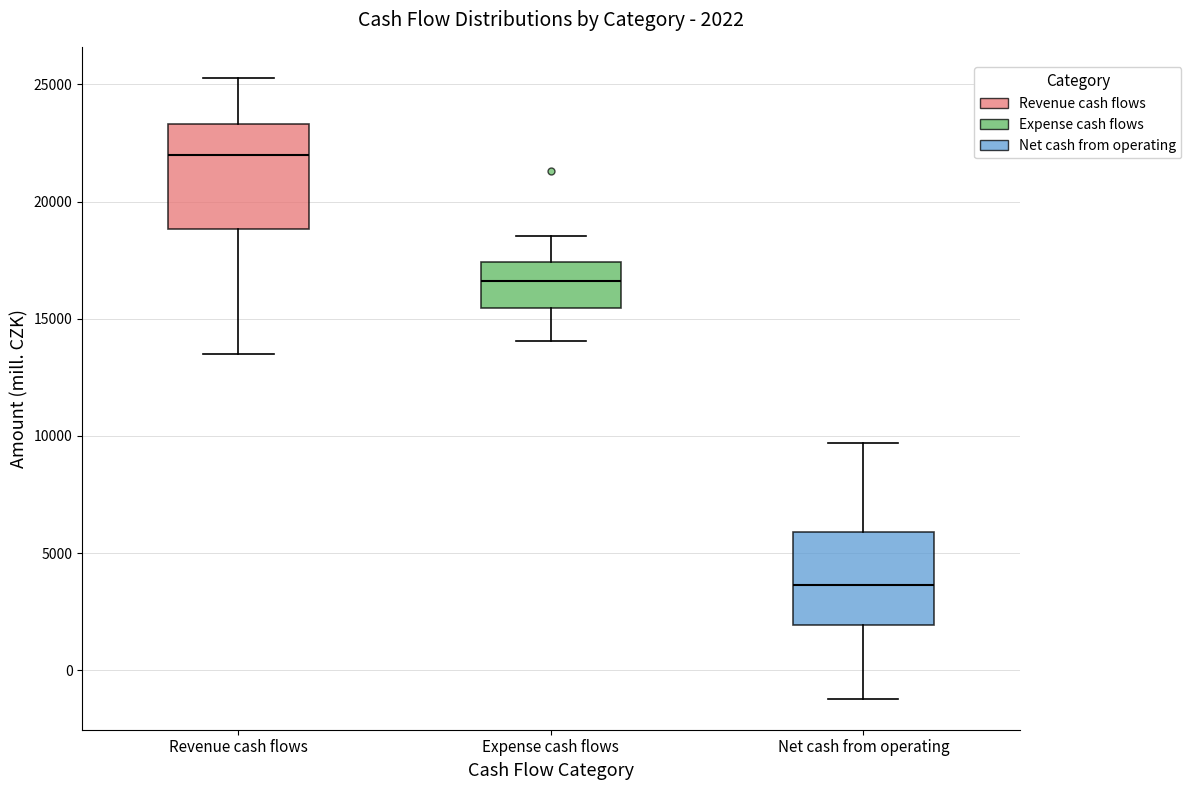

Which box has the lowest median line?

Net cash from operating